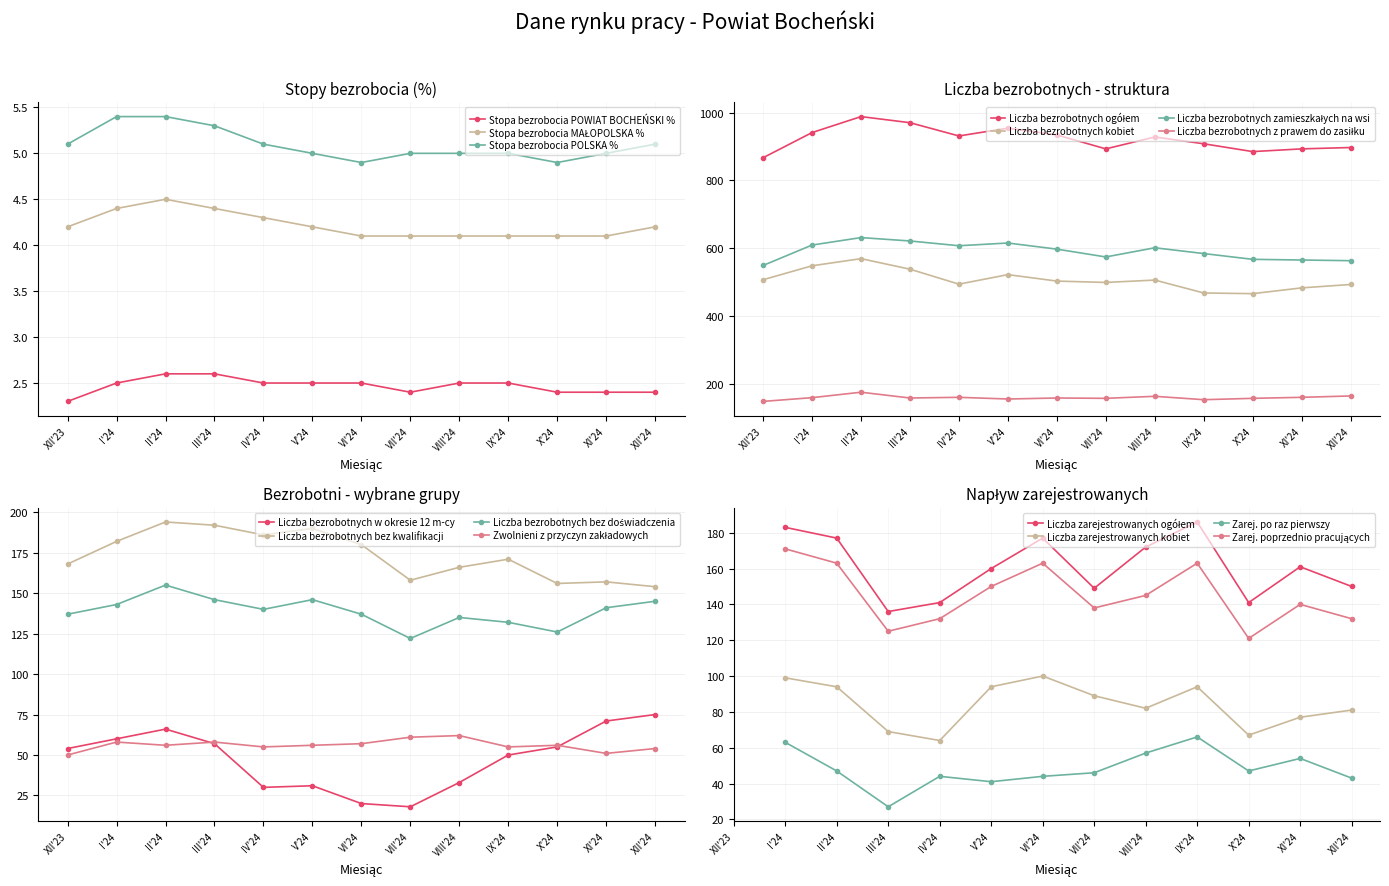

True or false: Stopa bezrobocia POWIAT BOCHEŃSKI % and Stopa bezrobocia MAŁOPOLSKA % intersect in this chart.

False